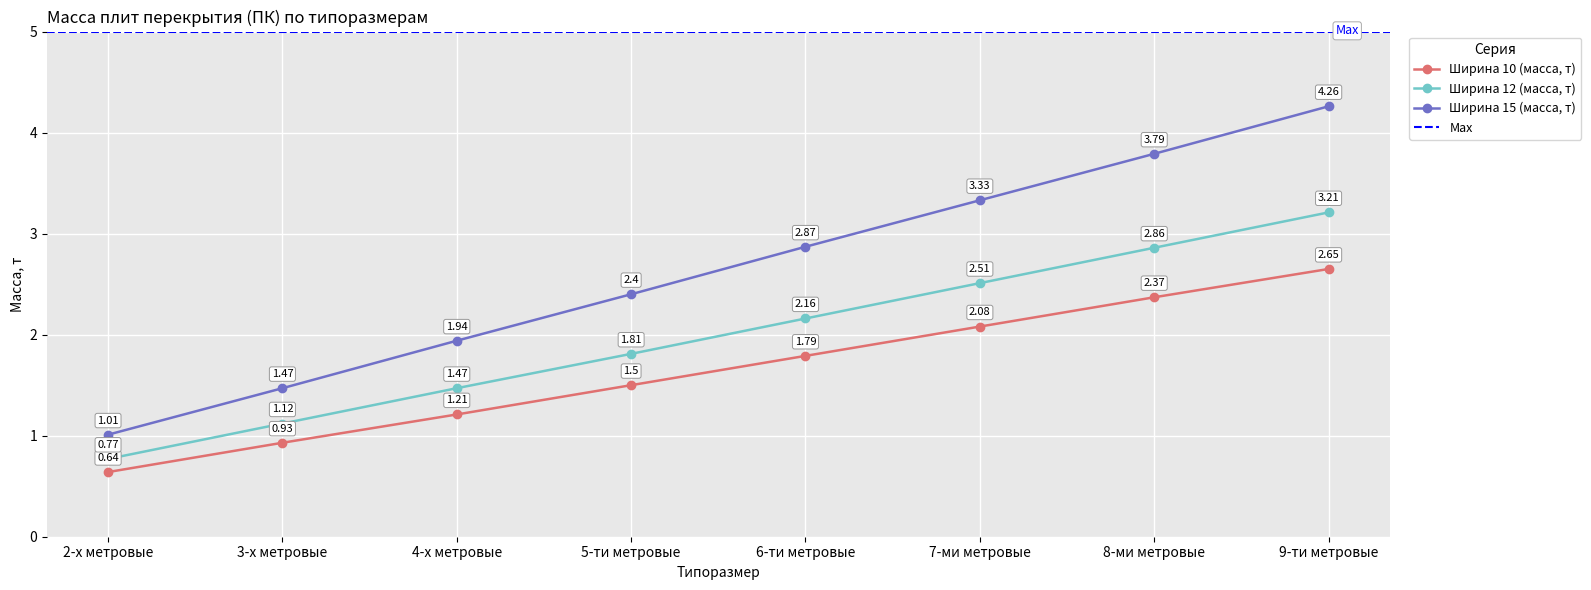

Which series changed the most between 6-ти метровые and 9-ти метровые?

Ширина 15 (масса, т)